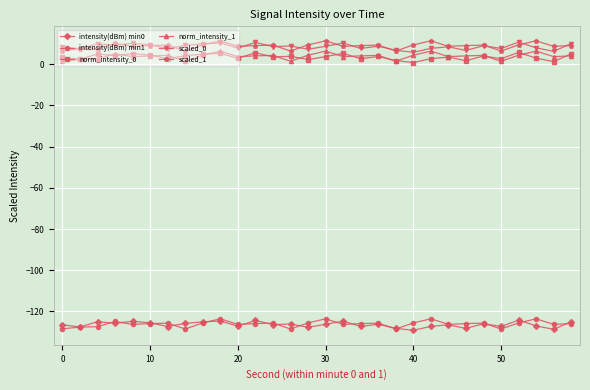

True or false: scaled_0 has more than 0 interior local peaks.

True